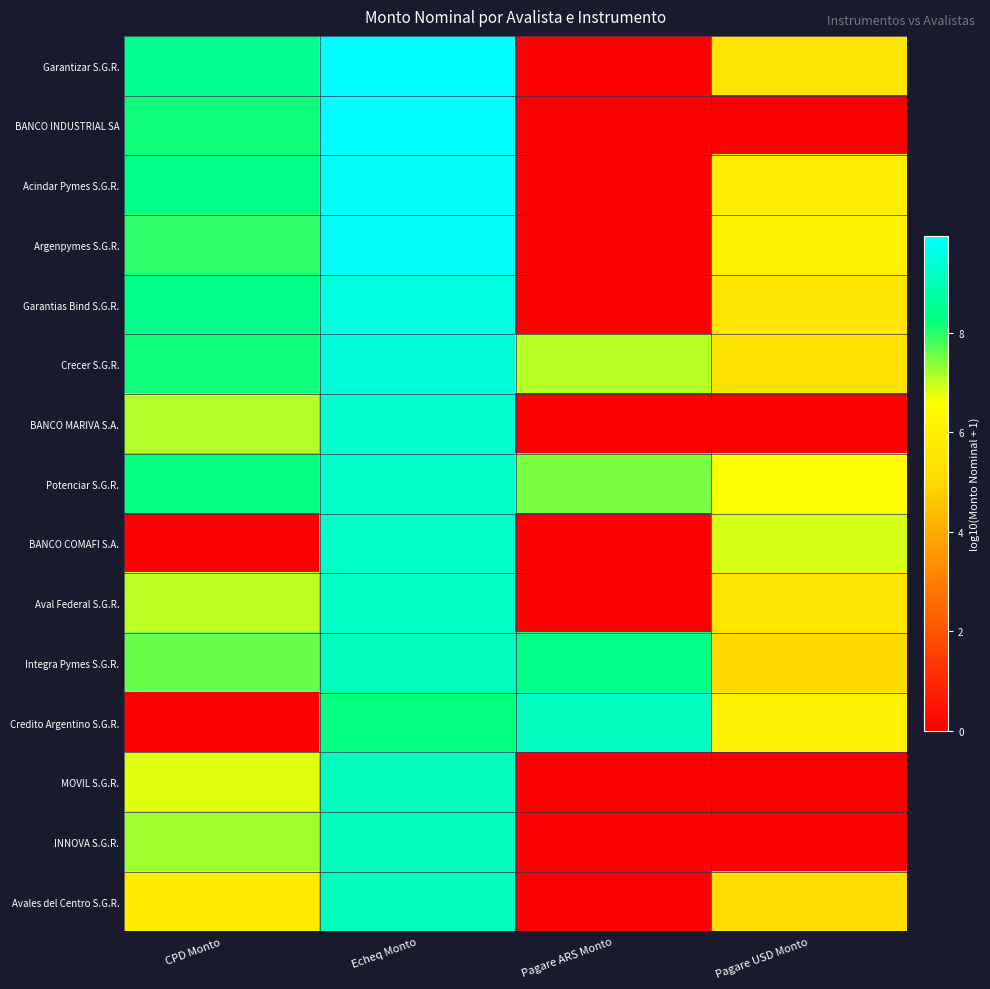

At which category is the sum across all series the highest?

Echeq Monto